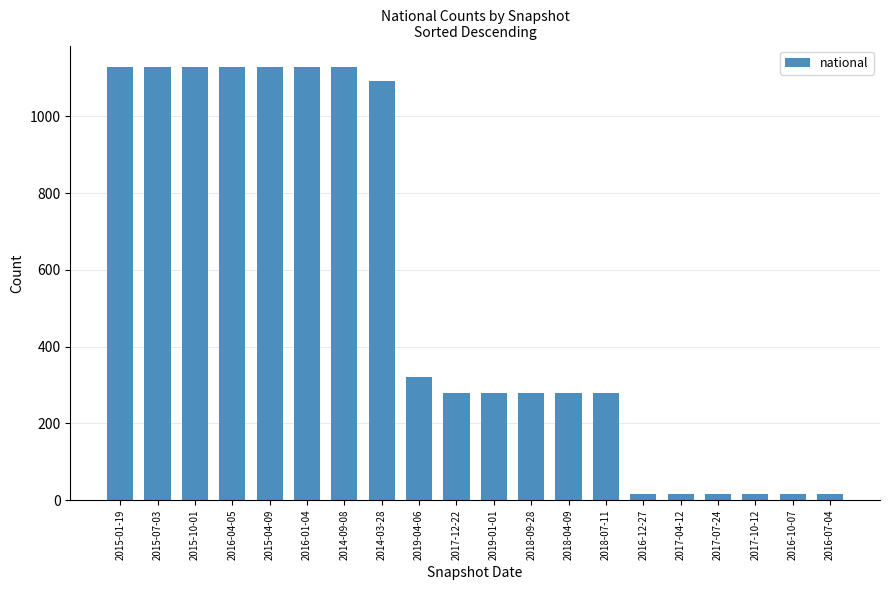

What is the change in value from 2018-04-09 to 2016-07-04?

-263